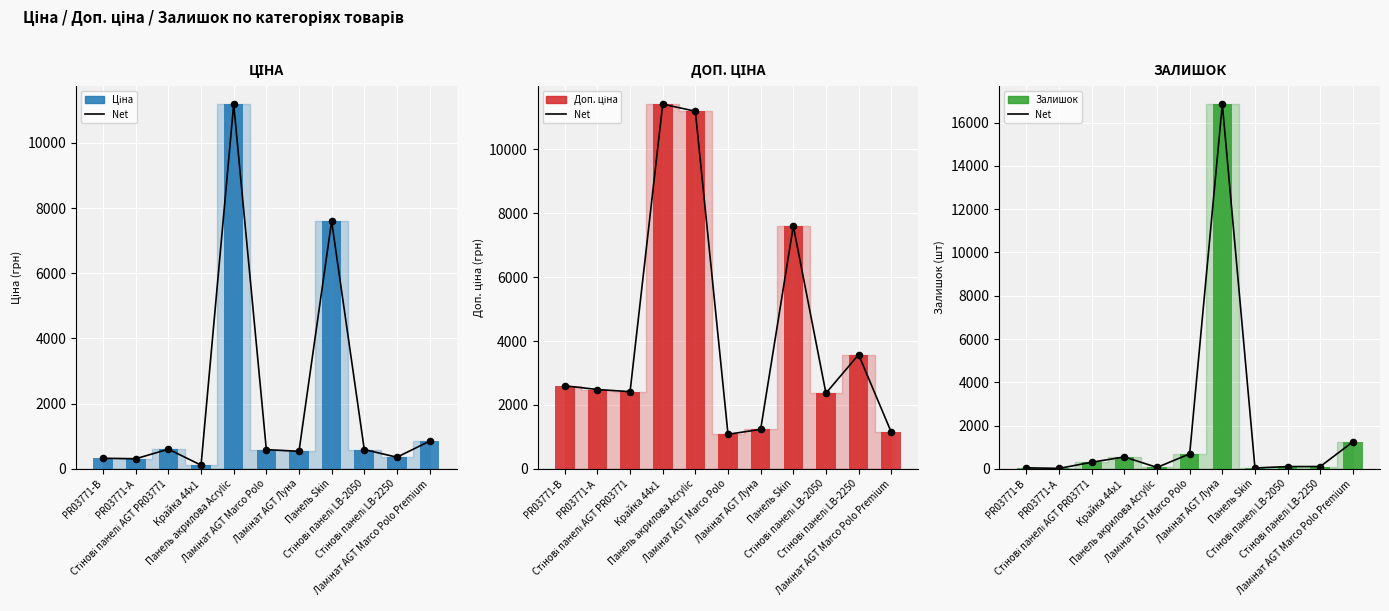

What is the total value across all series at Ламінат AGT Marco Polo?

3055.6